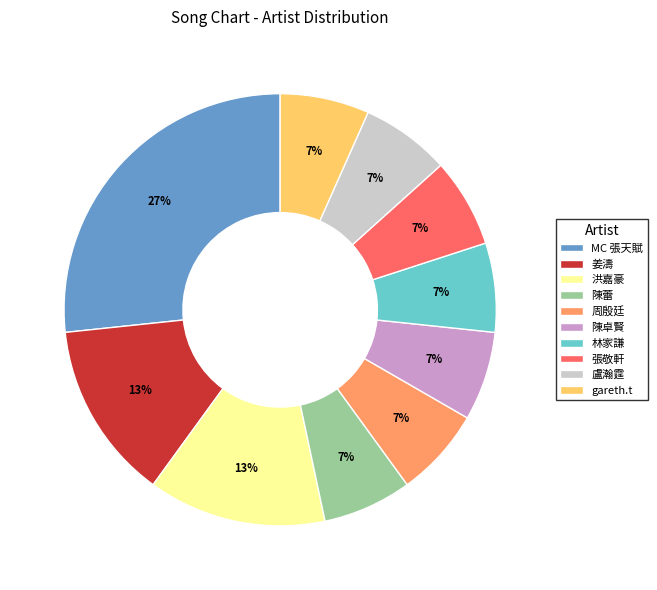

Approximately how many times larger is the value at 盧瀚霆 compared to gareth.t?

1.0